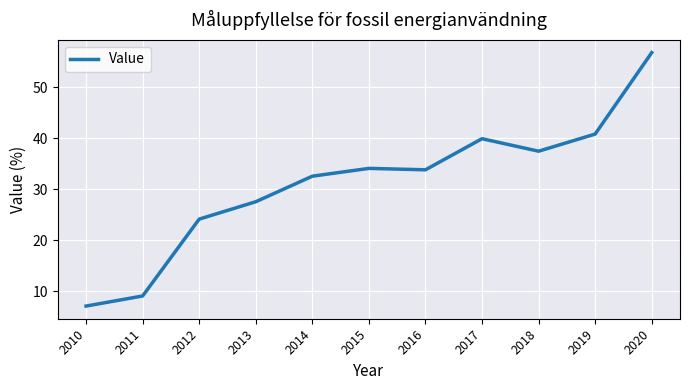

How many values exceed 33?

6